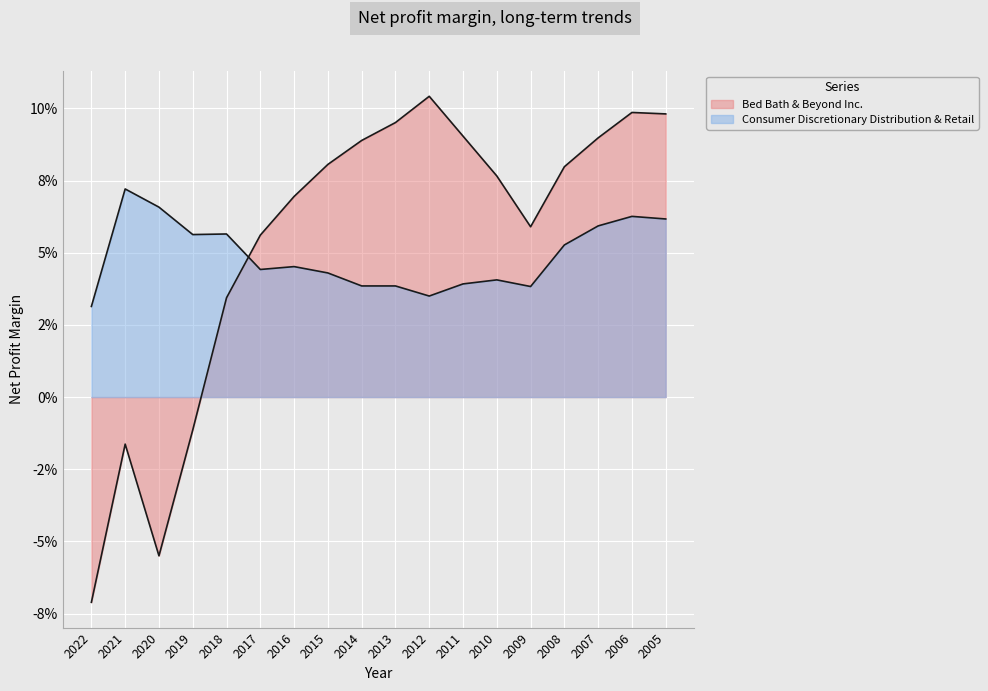

Is the value of Consumer Discretionary Distribution & Retail at 2022 greater than the value of Bed Bath & Beyond Inc. at 2009?

No